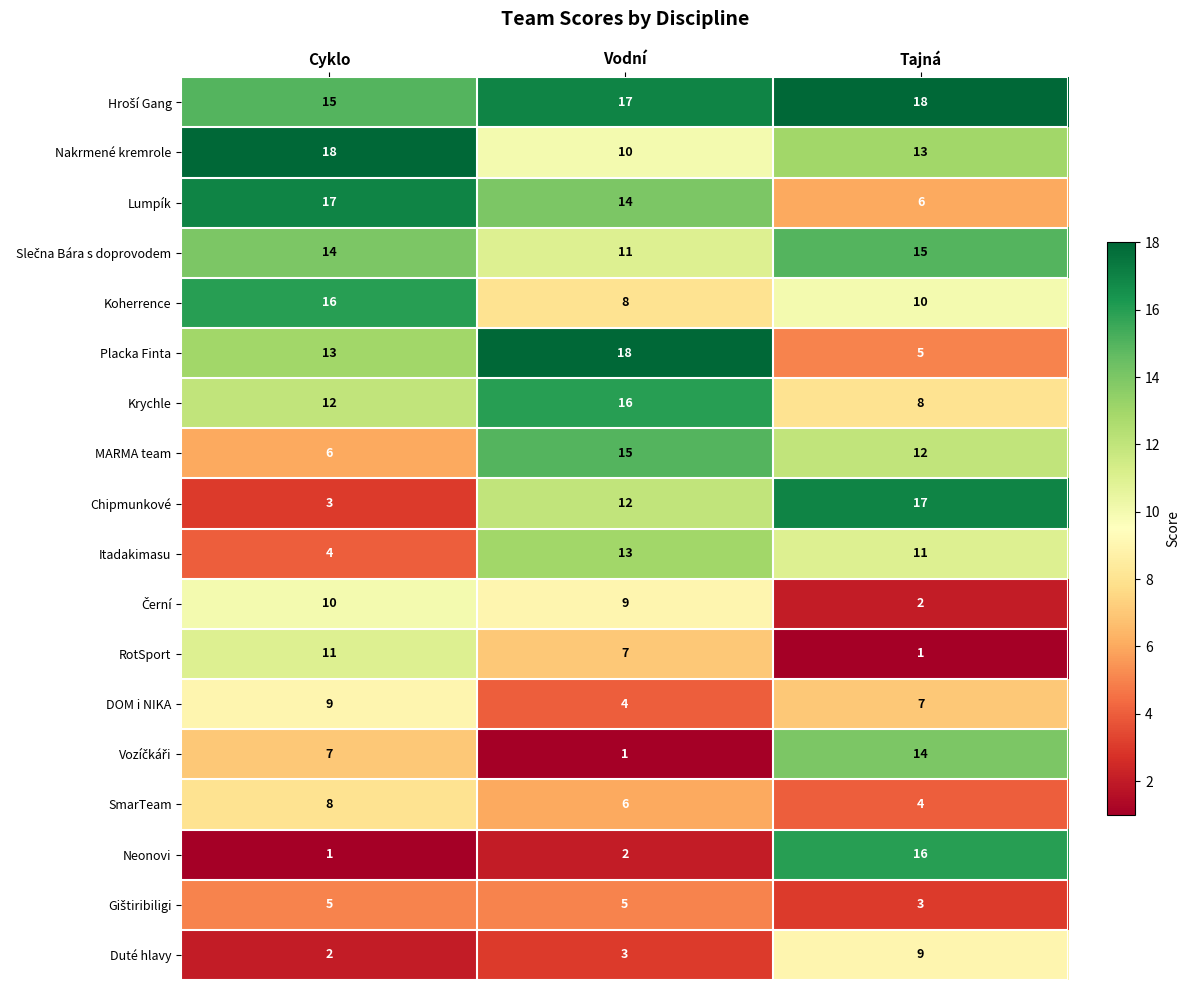

What is the total value across all series at Vodní?

171